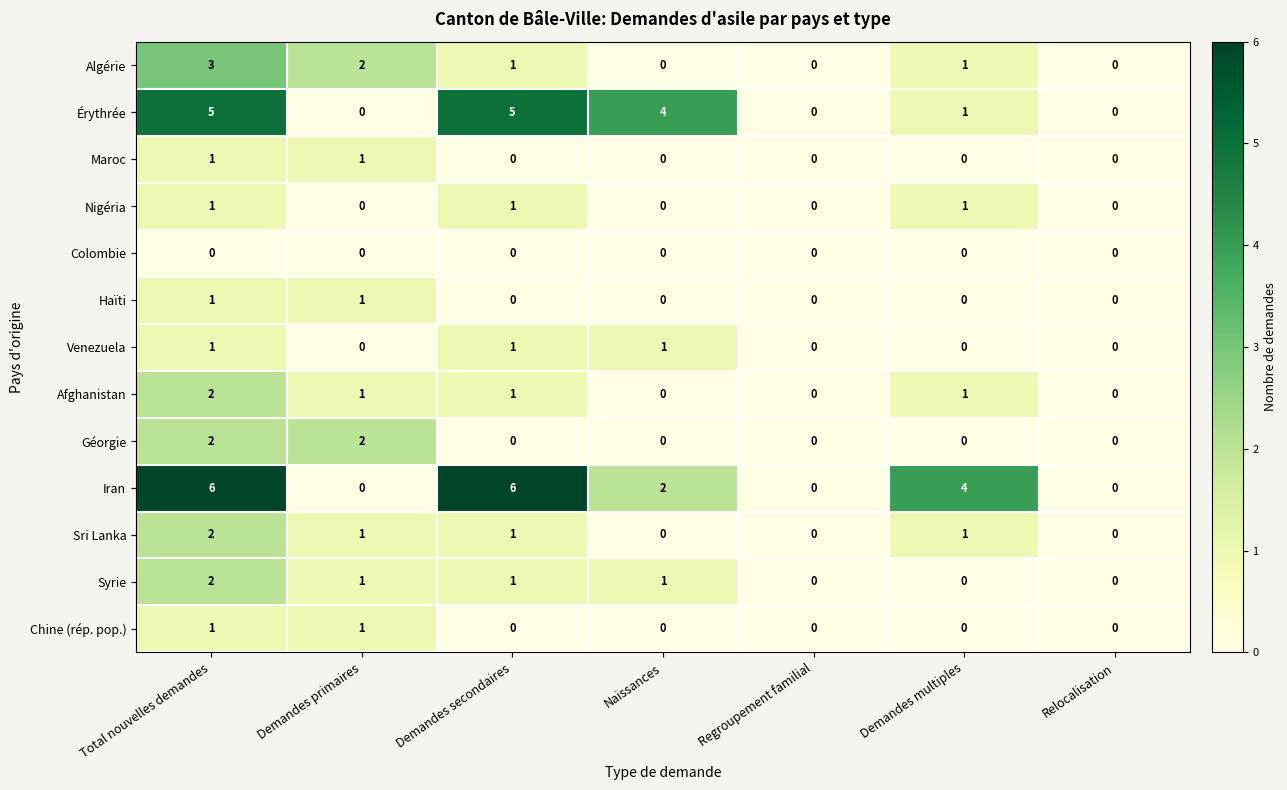

What is the total value across all series at Demandes secondaires?

17